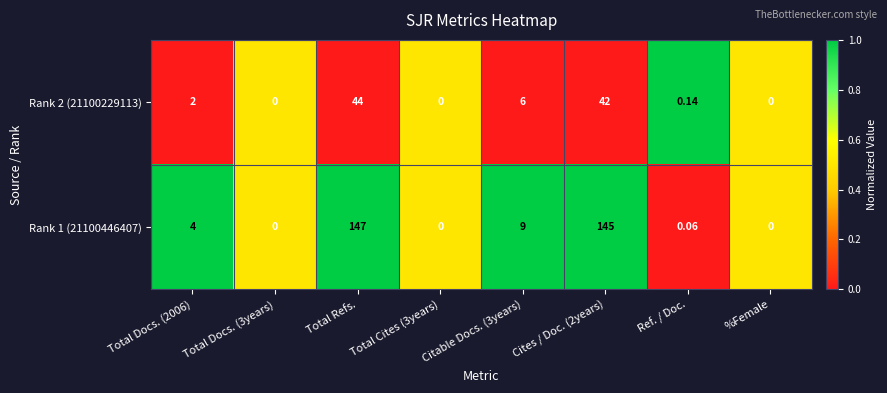

At which category is the sum across all series the highest?

Total Refs.